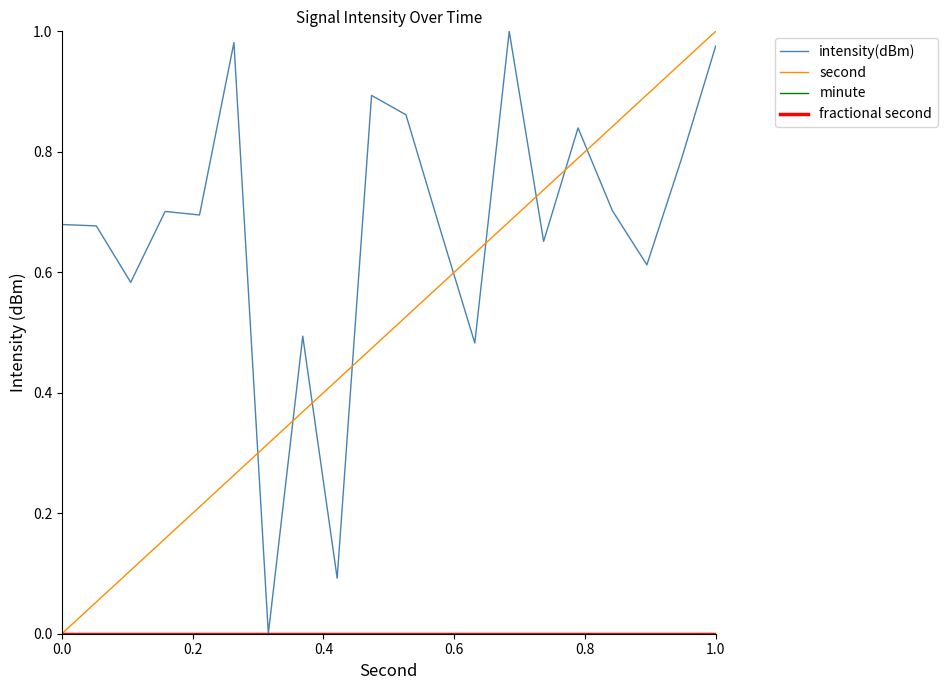

How many lines are shown in the chart?

4